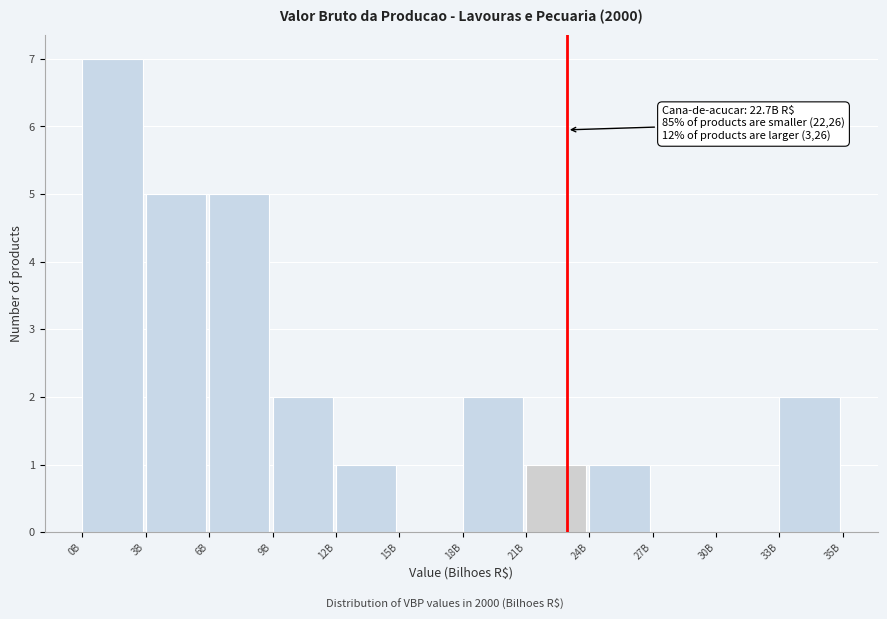

Reading left to right, transcribe all the data shown in this chart.

0B=7	3B=5	6B=5	9B=2	12B=1	15B=0	18B=2	21B=1	24B=1	27B=0	30B=0	33B=2